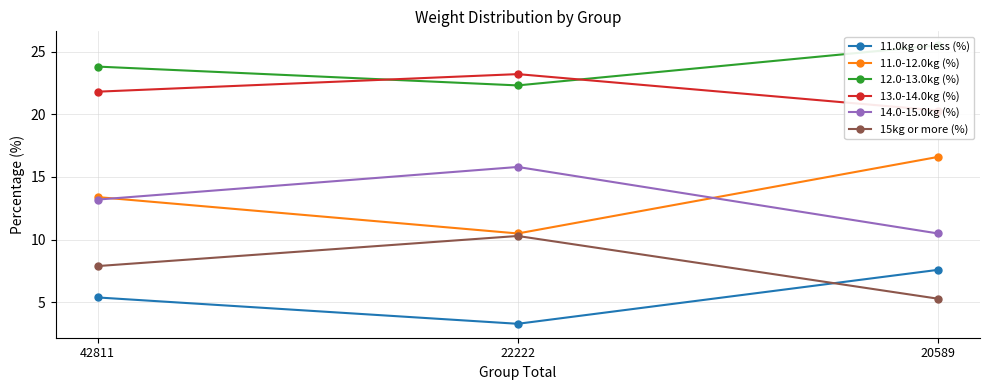

Which series has the widest spread of values?

11.0-12.0kg (%)